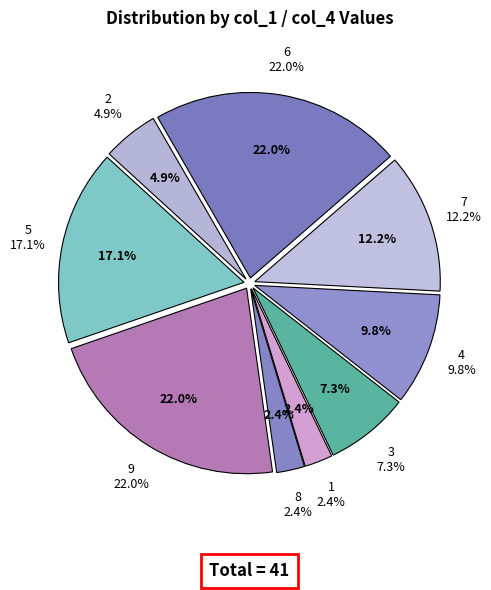

Approximately how many times larger is the value at 8 compared to 5?

0.1